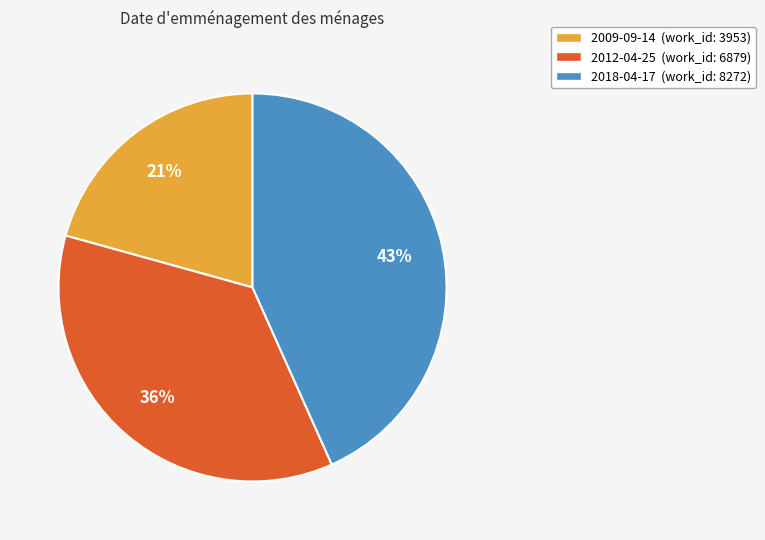

Is it true that 2009-09-14 is 21% of the pie?

True